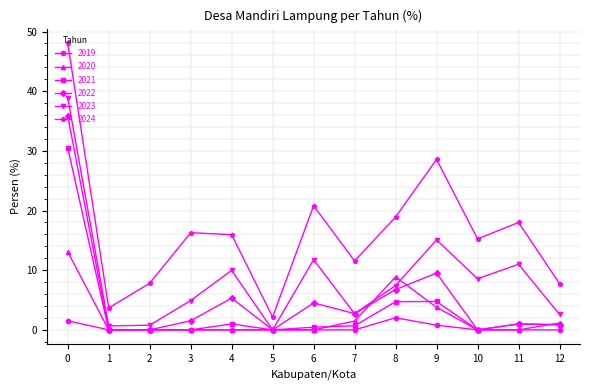

What is the value of the 2019 point at the 10th from the left?

0.8